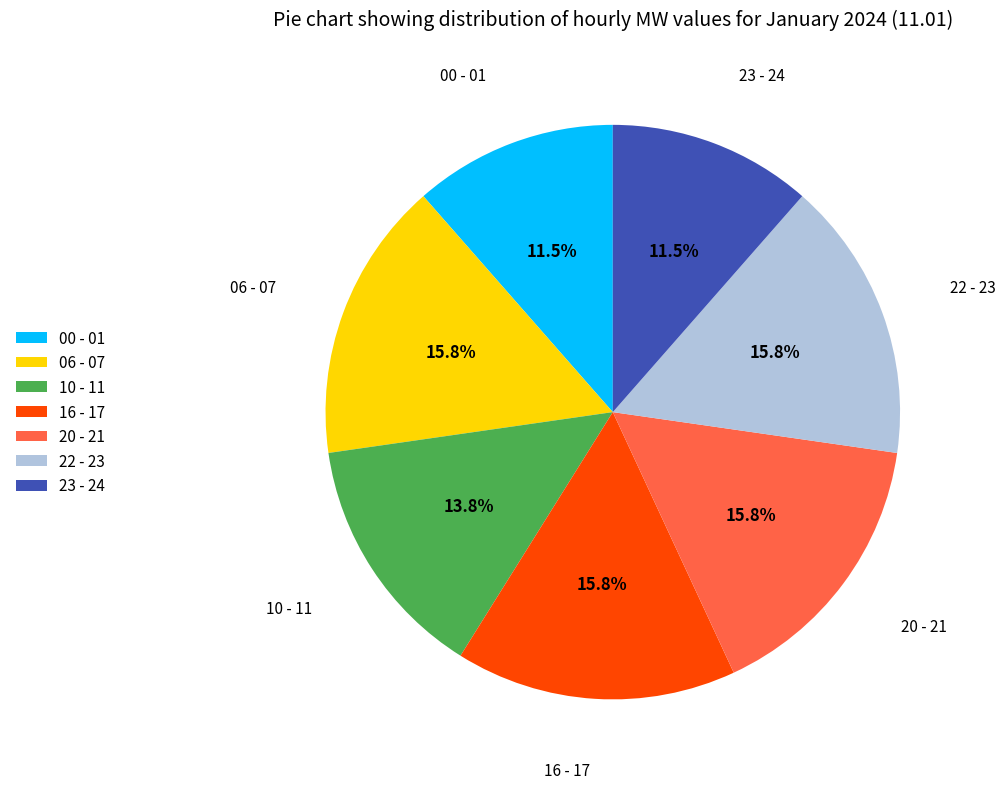

True or false: 20 - 21 accounts for 1% of the total.

False